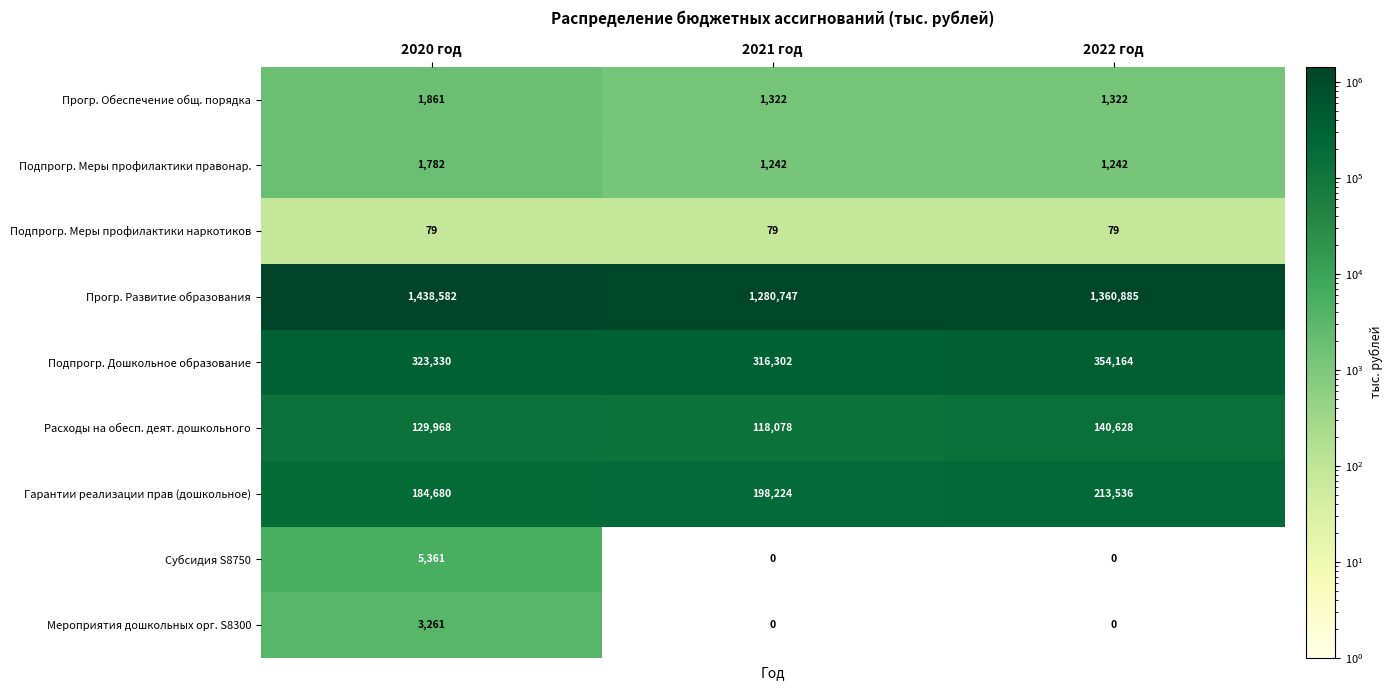

What is the spread (max minus min) of values at 2022 год?

1360885